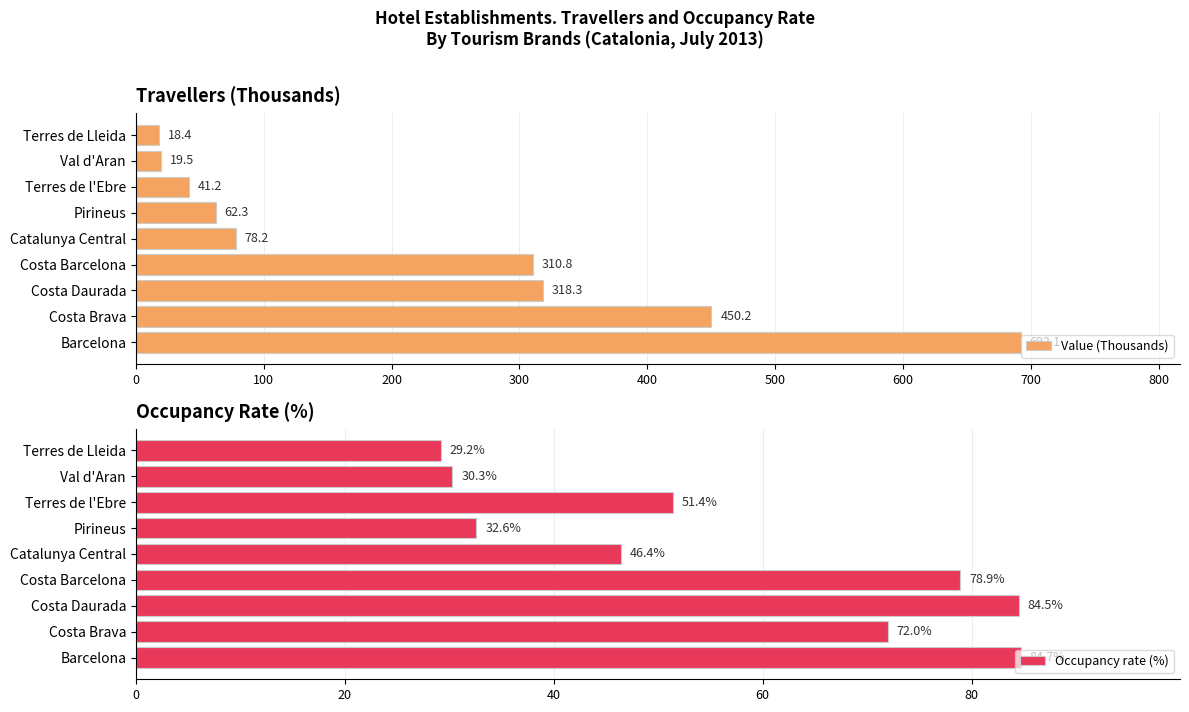

Read the Value (Thousands) value at Catalunya Central.

78.2